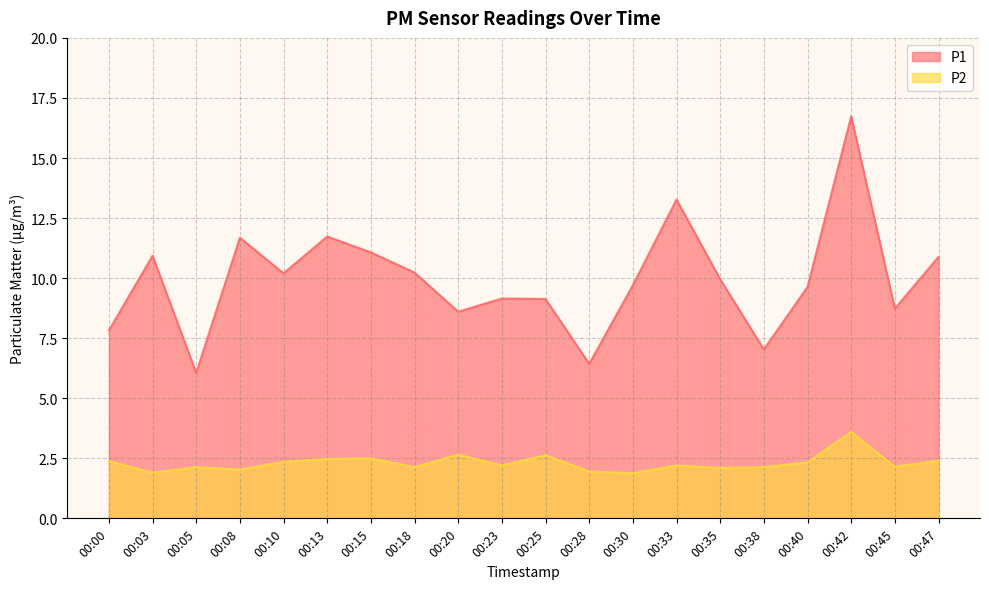

At which label is P2 closest to 2?

00:08